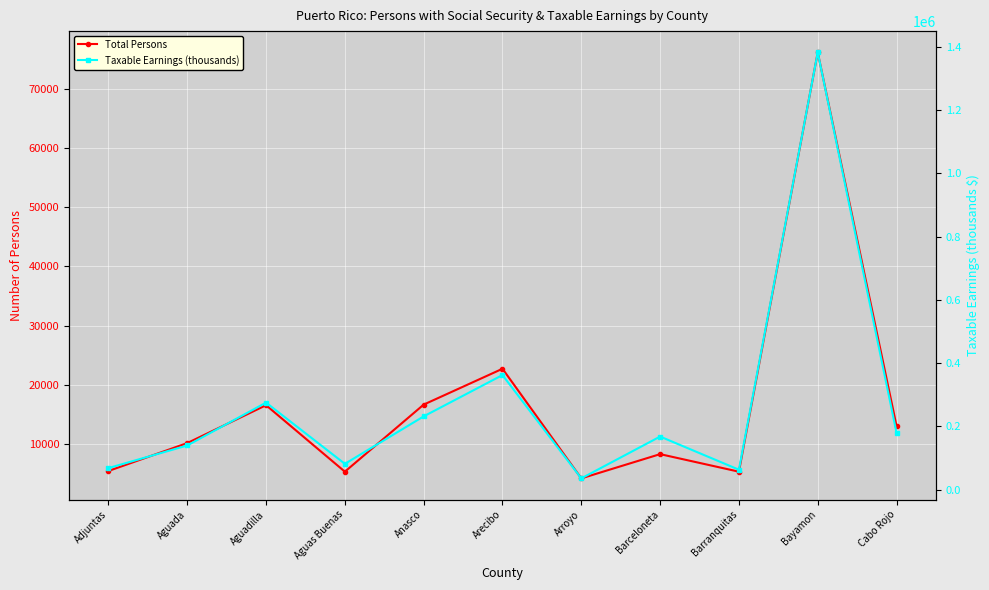

True or false: Total Persons has a value of 5333 at Barranquitas.

True